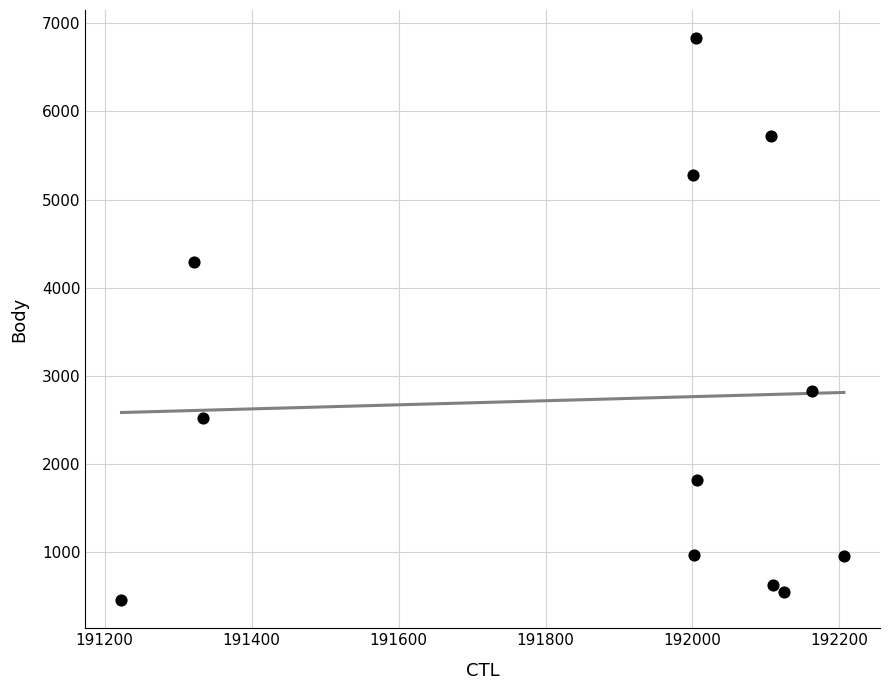

What Y value in the scatter plot is closest to 3642?

4290